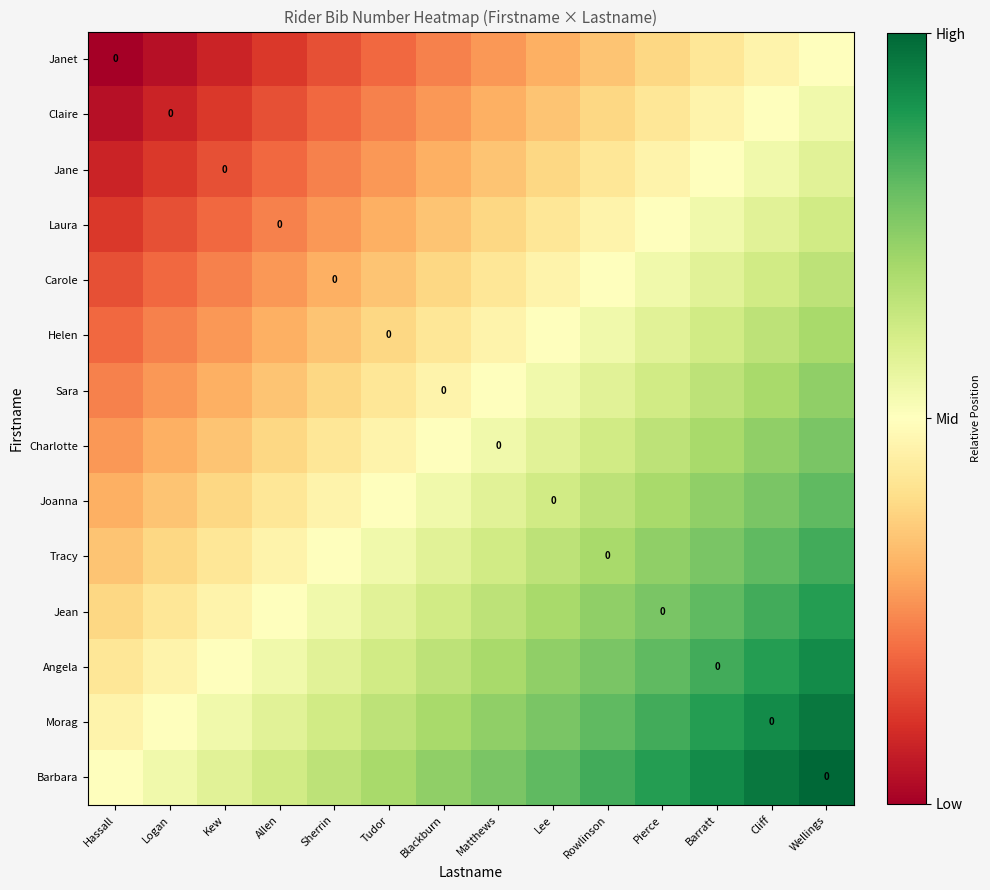

What is the difference between the highest and lowest values at Lee?

0.5